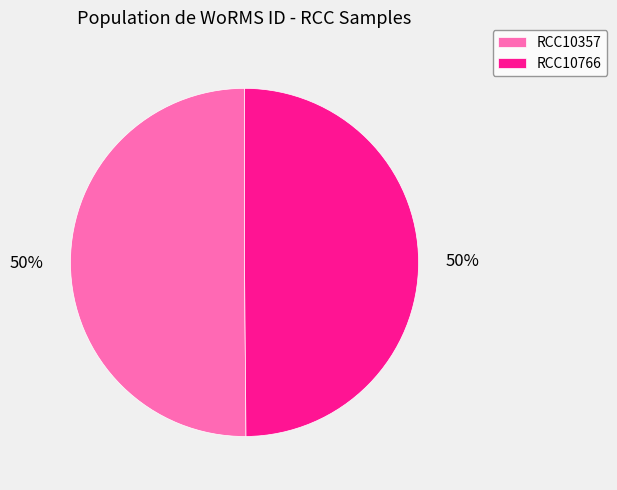

The RCC10766 slice represents 62% of the pie. True or false?

False